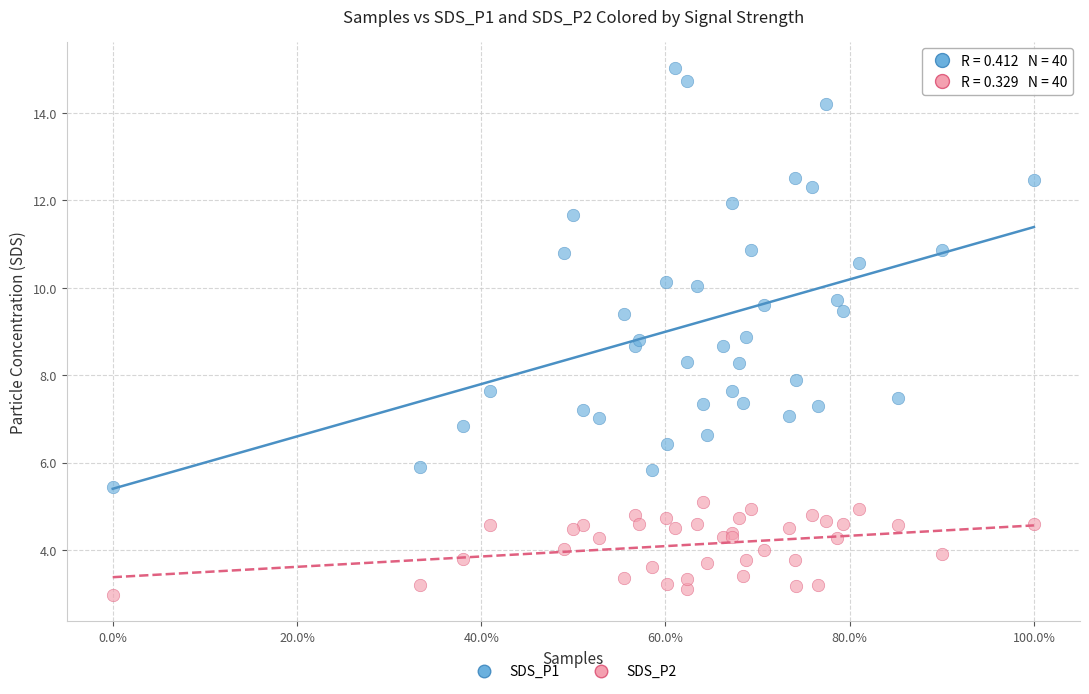

What is the X range (max minus min) for the scatter plot?

1.0